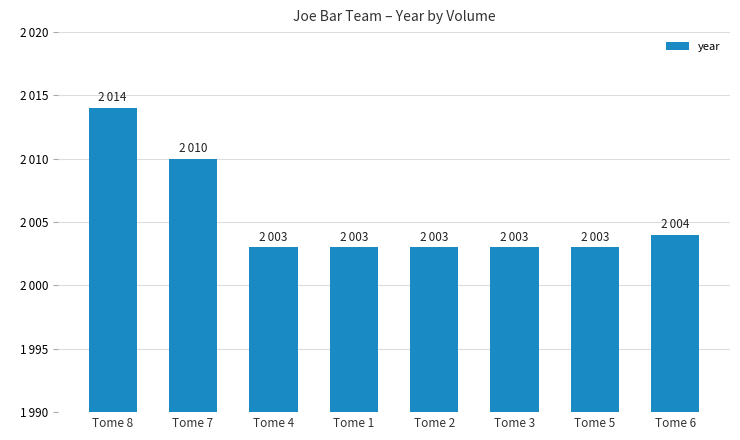

Does the chart contain any negative values?

No